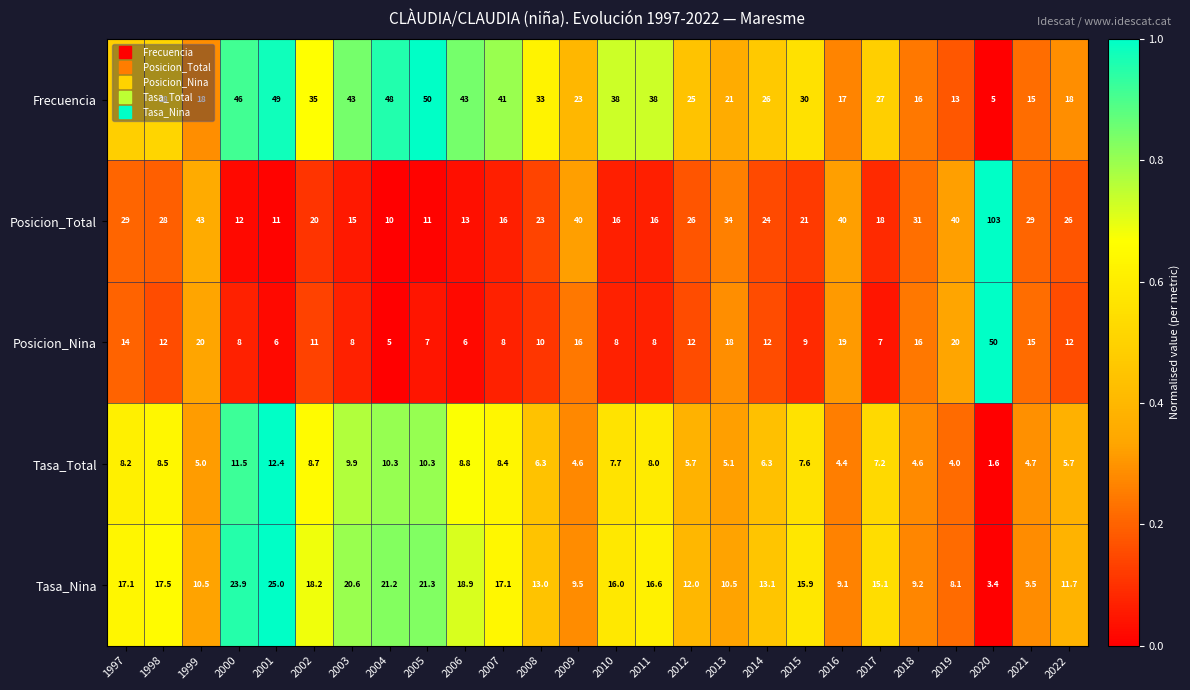

What is the total value across all series at 2004?

94.5